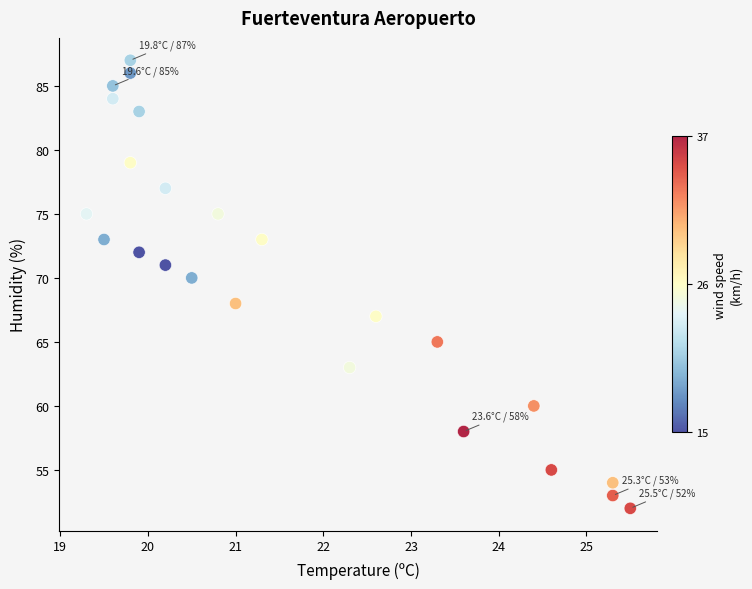

What is the range of Y values (max minus min)?

35